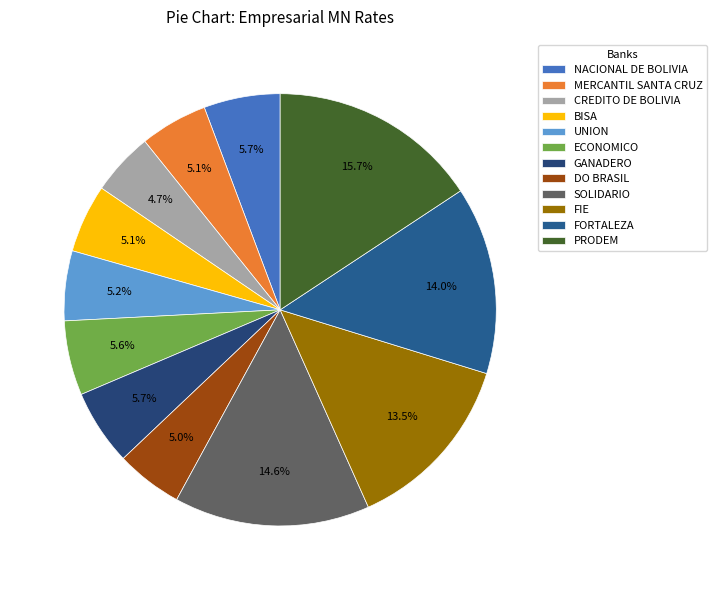

To the nearest percent, what is the difference between the largest and smallest slice percentages?

11%